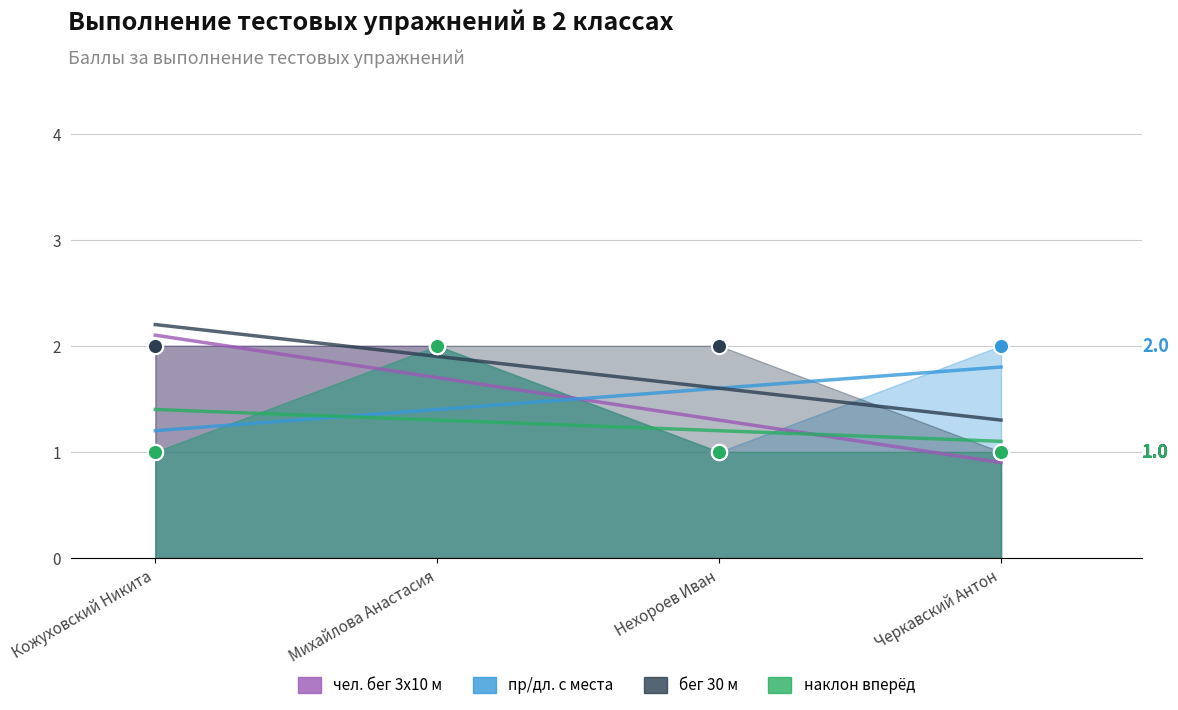

Which series has the largest Y range (max minus min)?

чел. бег 3х10 м